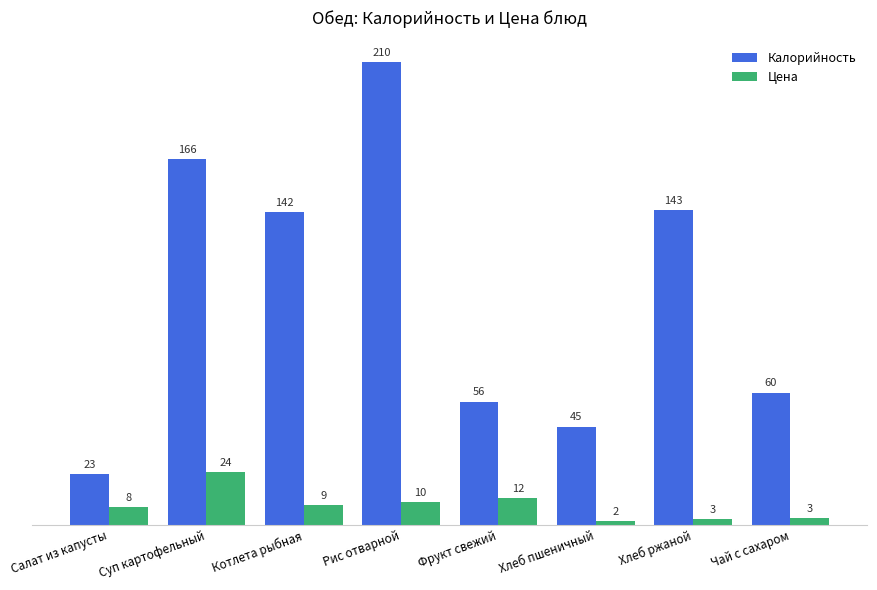

What value does the Калорийность series have at Котлета рыбная?

142.0